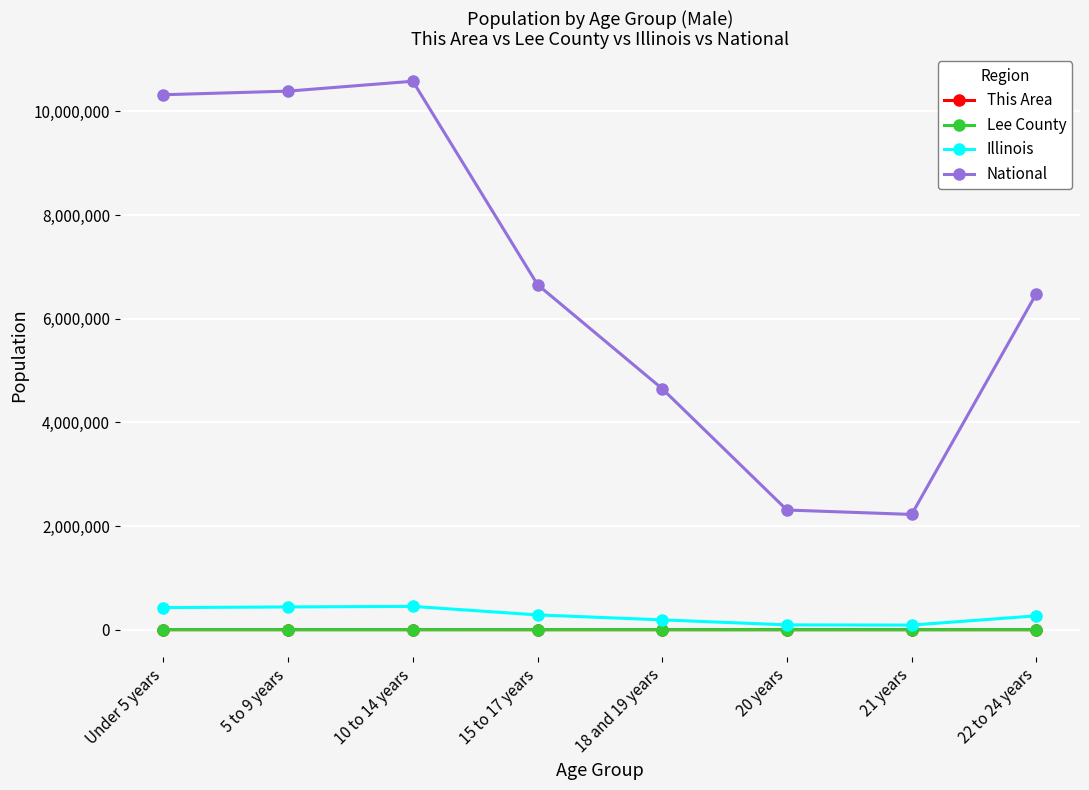

At which category does National reach its first local peak?

10 to 14 years